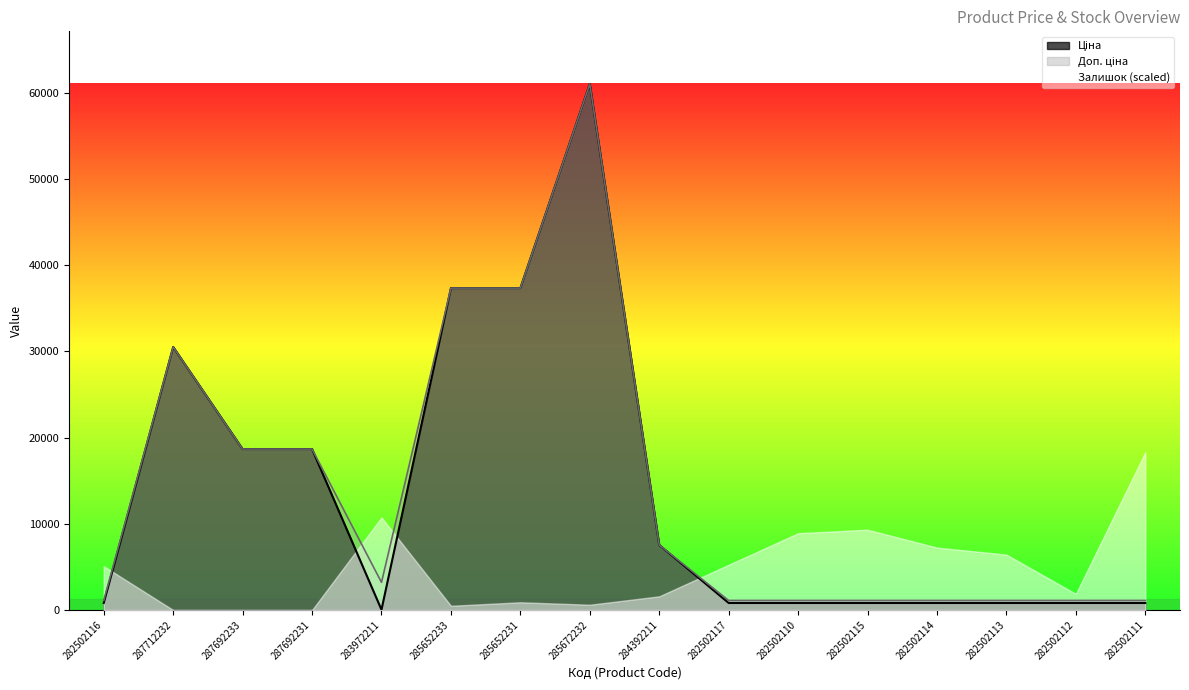

Rank the categories by Ціна value from highest to lowest.

285672232, 285652233, 285652231, 287712232, 287692233, 287692231, 284392211, 282502116, 282502117, 282502110, 282502115, 282502114, 282502113, 282502112, 282502111, 283972211